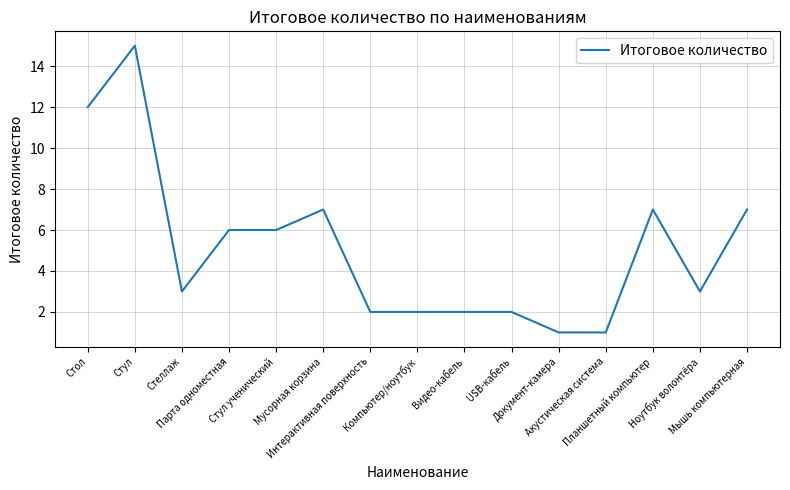

What is the difference between the maximum and second lowest values?

14